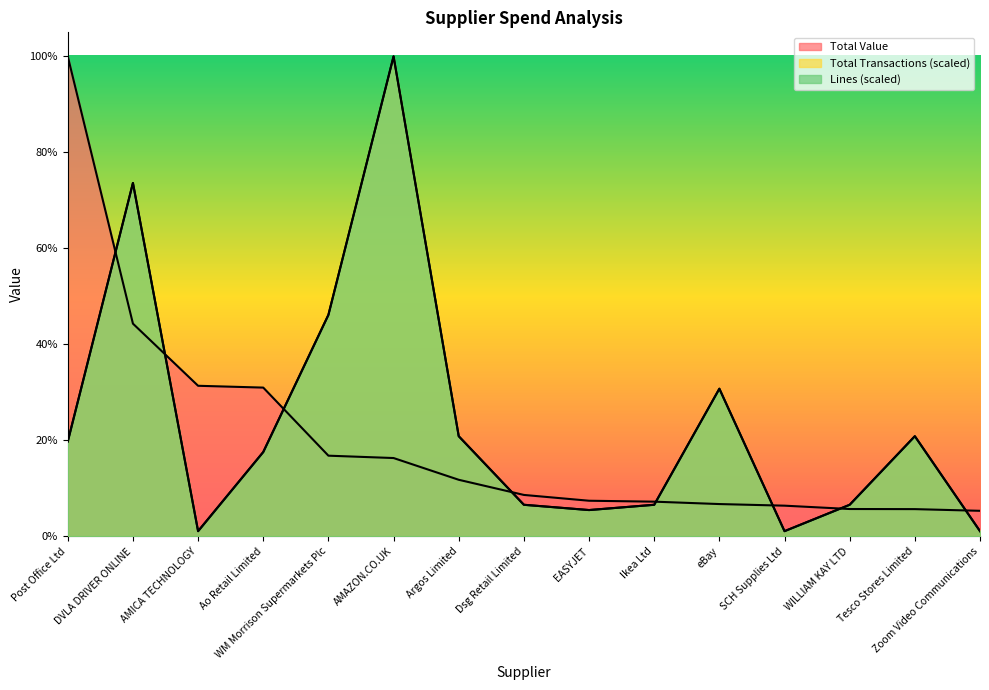

True or false: Total Transactions and Lines cross at least once.

False